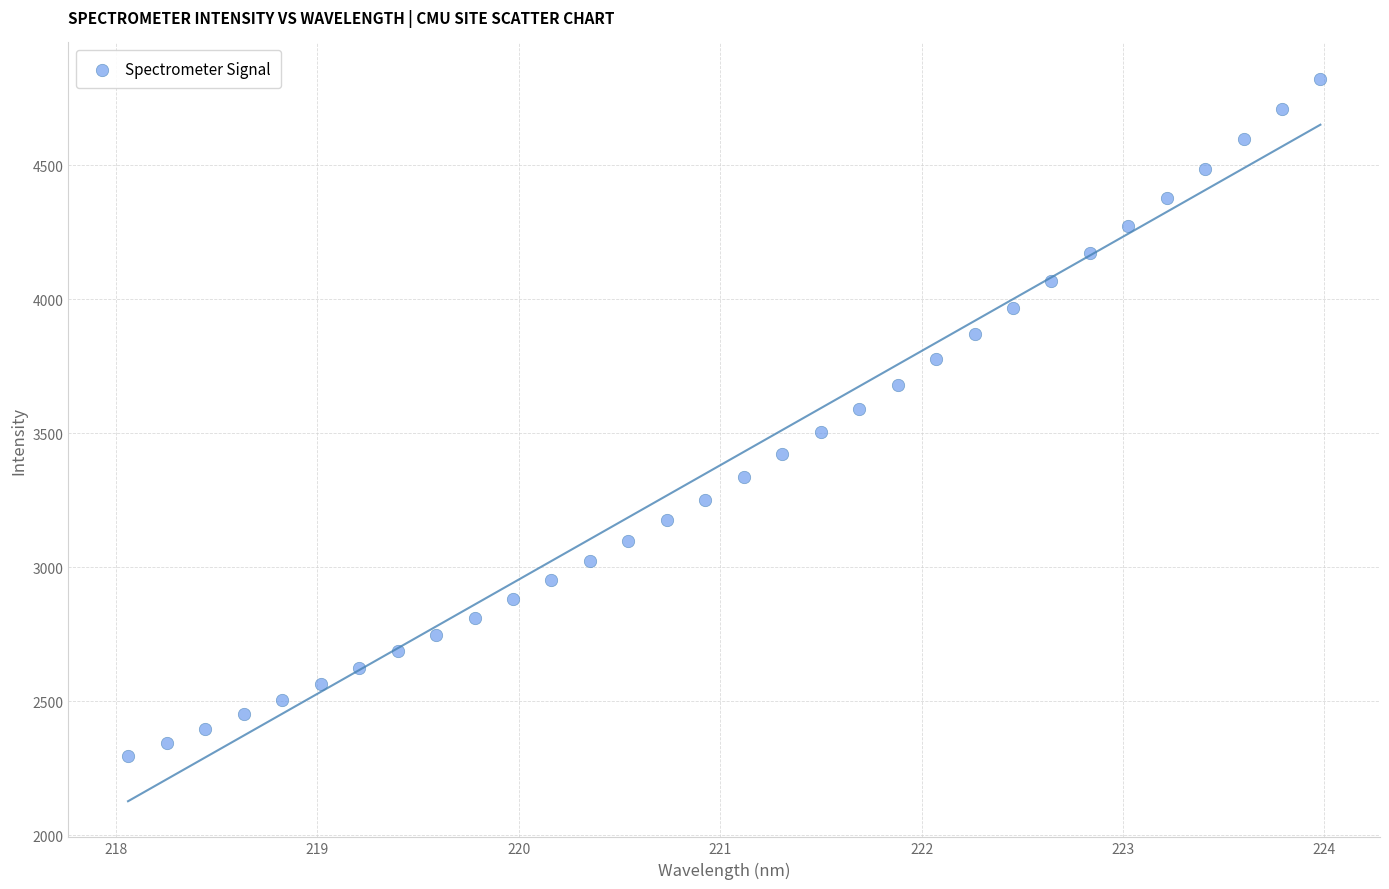

What is the range of Y values (max minus min)?

2529.7